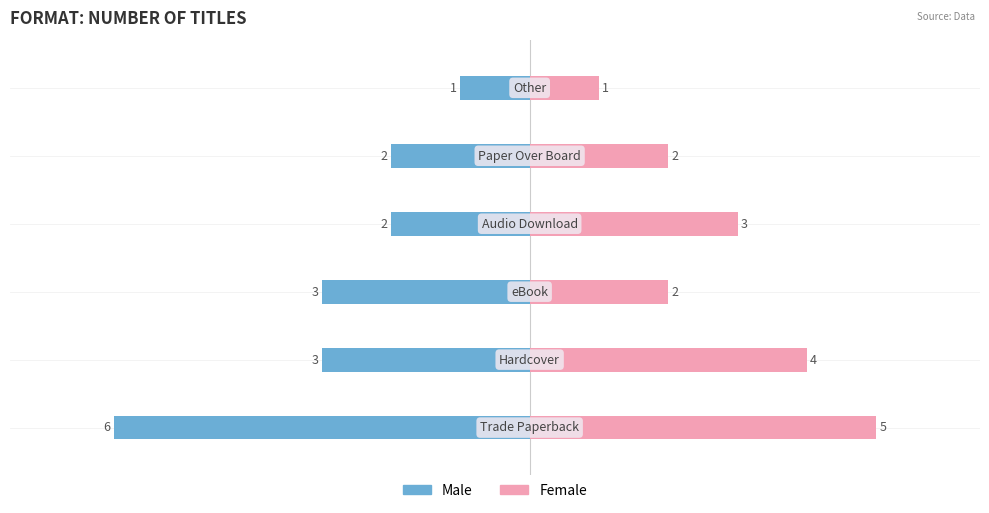

Rank the series at 3 from lowest to highest value.

Male, Female